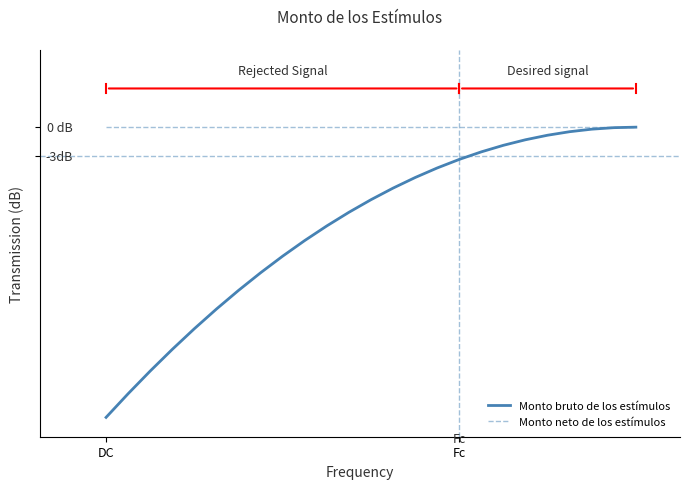

What are all the series names shown in the legend?

Monto bruto de los estímulos, Monto neto de los estímulos